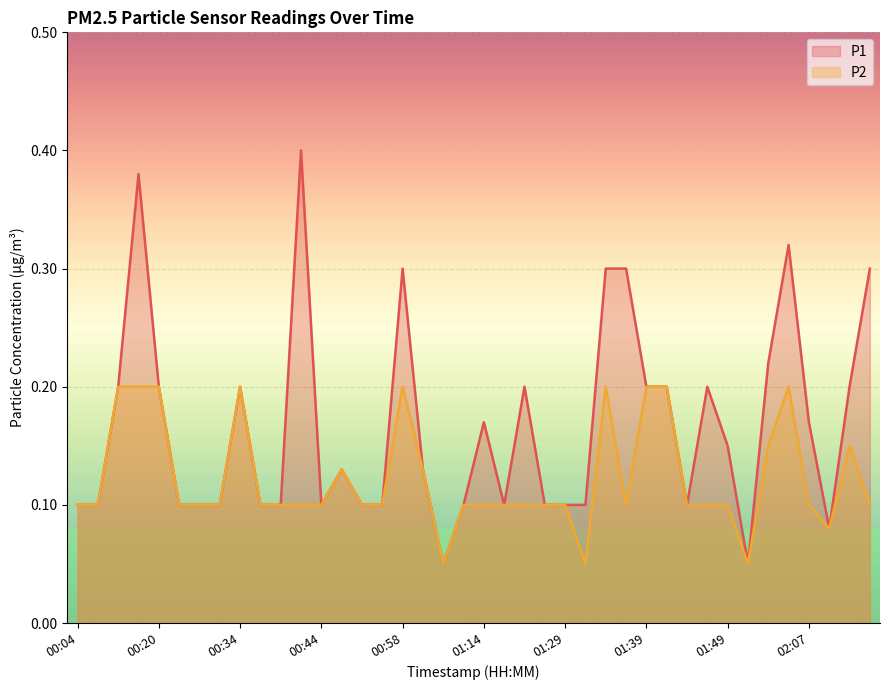

True or false: P2 has a value of 0.2 at 01:39.

True